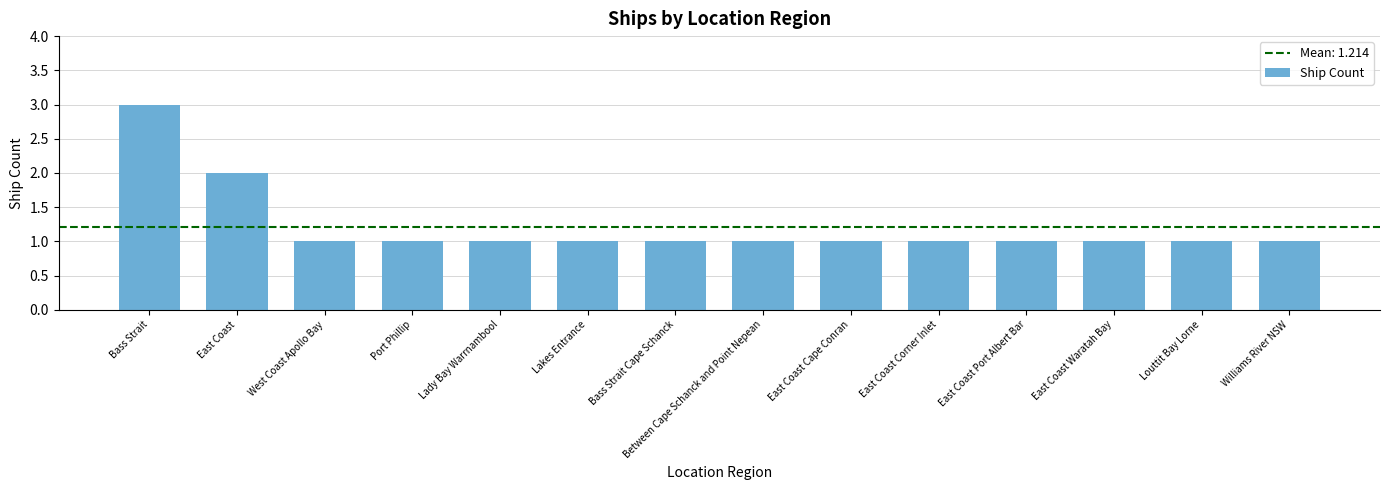

Reading left to right, list all the values displayed in this chart.

Bass Strait=3	East Coast=2	West Coast Apollo Bay=1	Port Phillip=1	Lady Bay Warrnambool=1	Lakes Entrance=1	Bass Strait Cape Schanck=1	Between Cape Schanck and Point Nepean=1	East Coast Cape Conran=1	East Coast Corner Inlet=1	East Coast Port Albert Bar=1	East Coast Waratah Bay=1	Louttit Bay Lorne=1	Williams River NSW=1